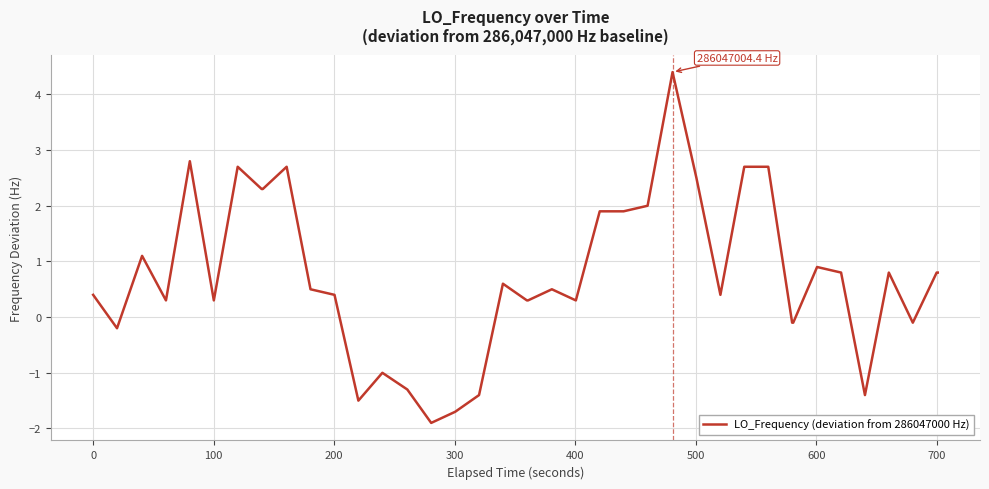

What is the sum of all values?

29.7